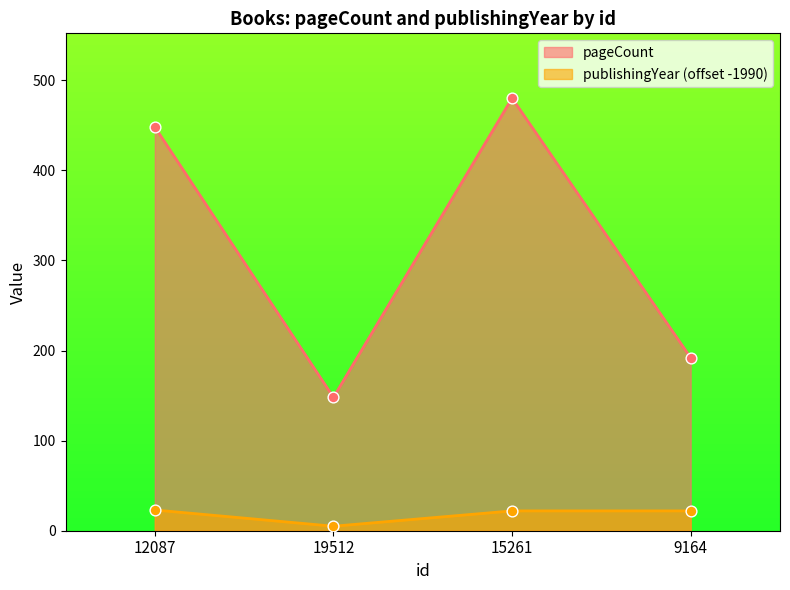

Which series reaches the minimum Y coordinate?

publishingYear